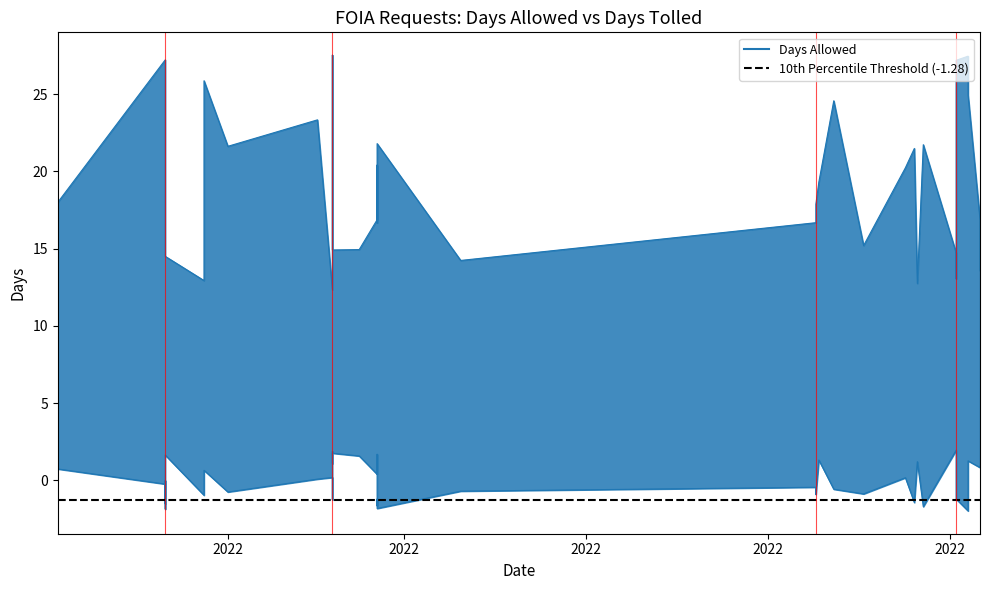

True or false: Days Tolled and Days Allowed cross at least once.

False